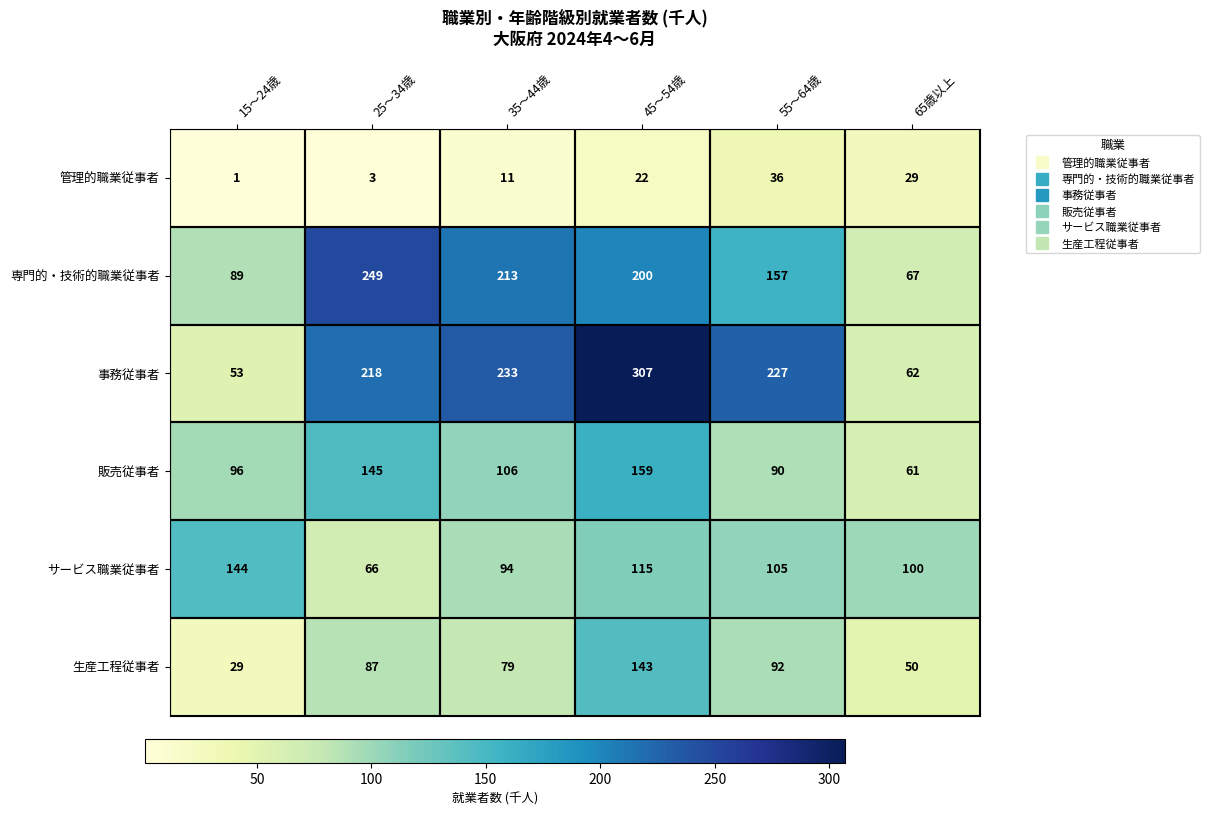

At which label does 販売従事者 first exceed 106?

25～34歳